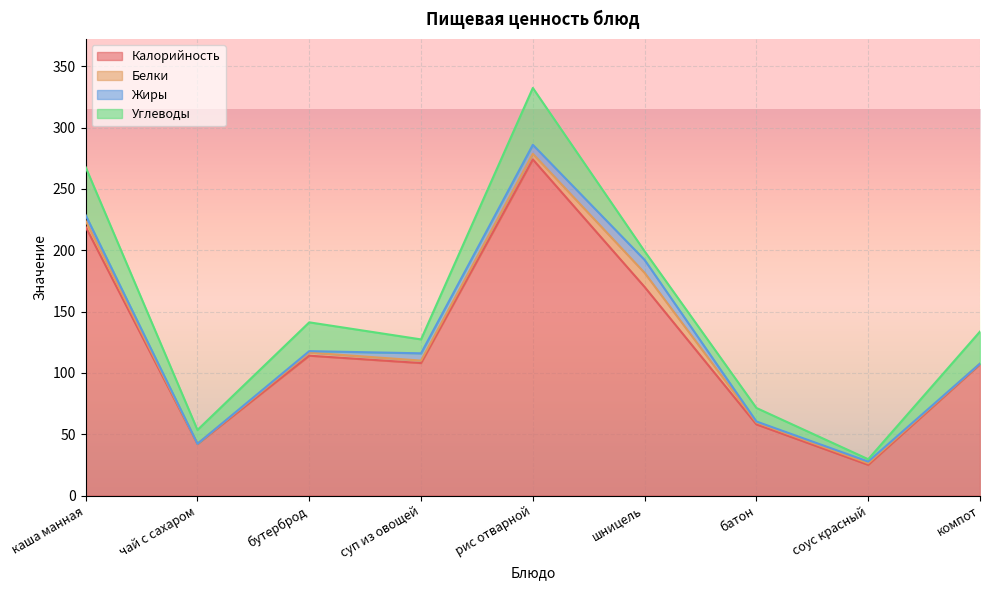

Where do Жиры and Белки first cross each other?

бутерброд and суп из овощей